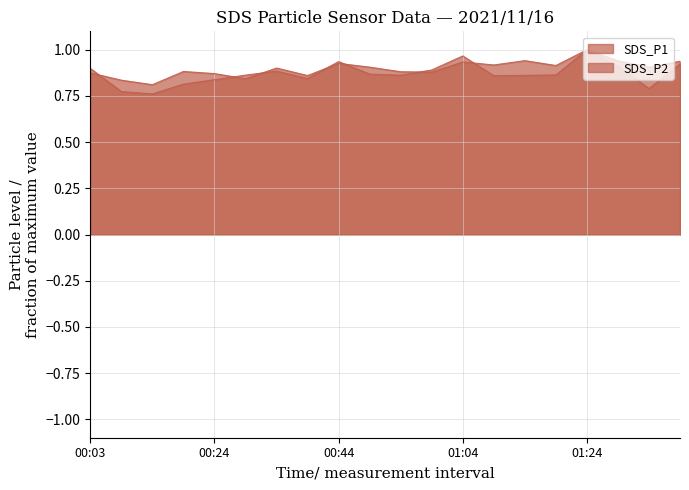

How many lines are shown in the chart?

2